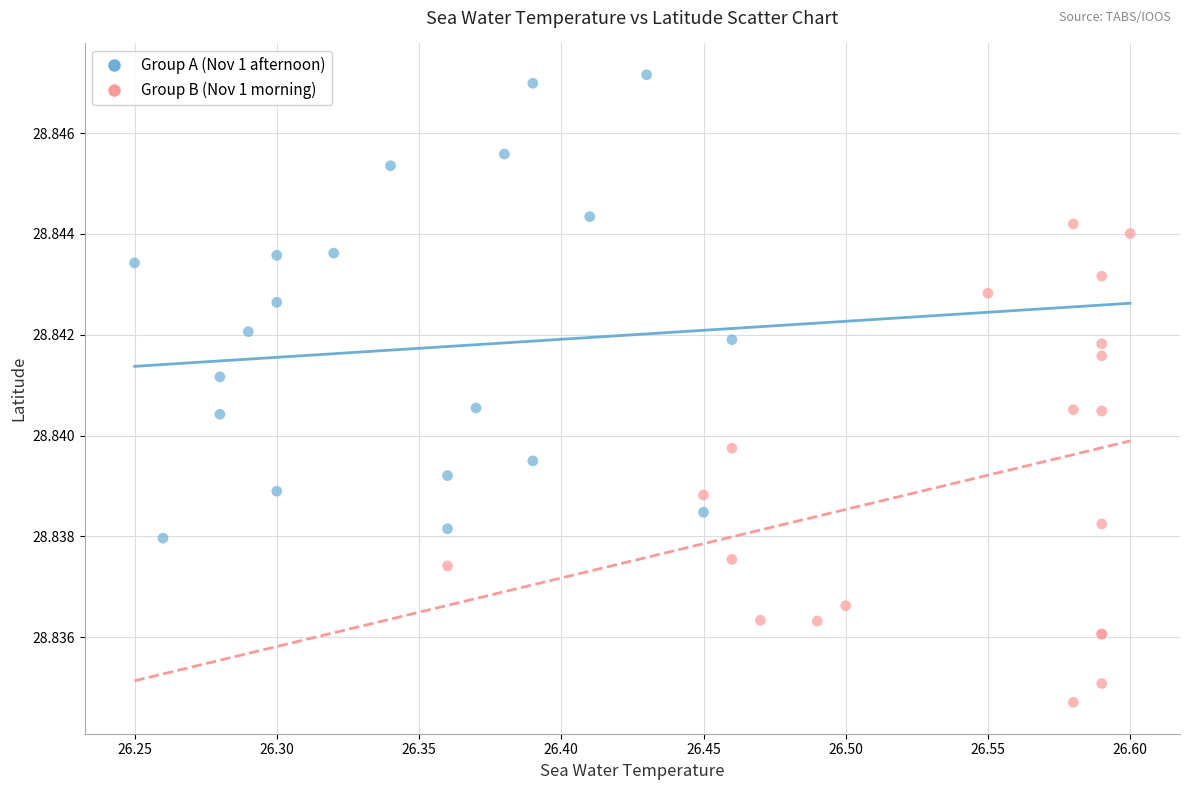

Which series reaches the minimum Y coordinate?

Group B (Nov 1 morning)